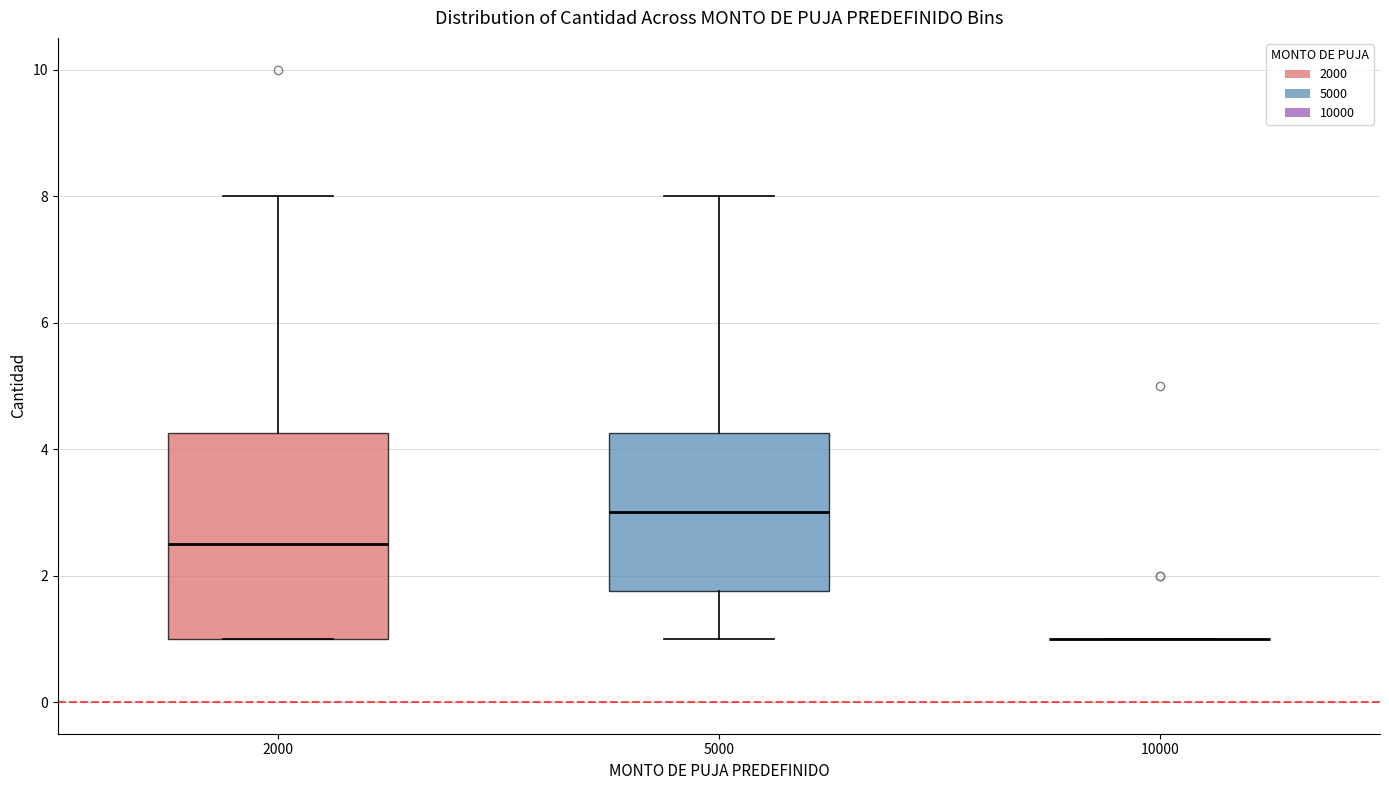

Where is the upper edge of the box at x = 5000 on the y-axis? The values are not printed on the chart, so give them approximately, as read against the axis.

4.2